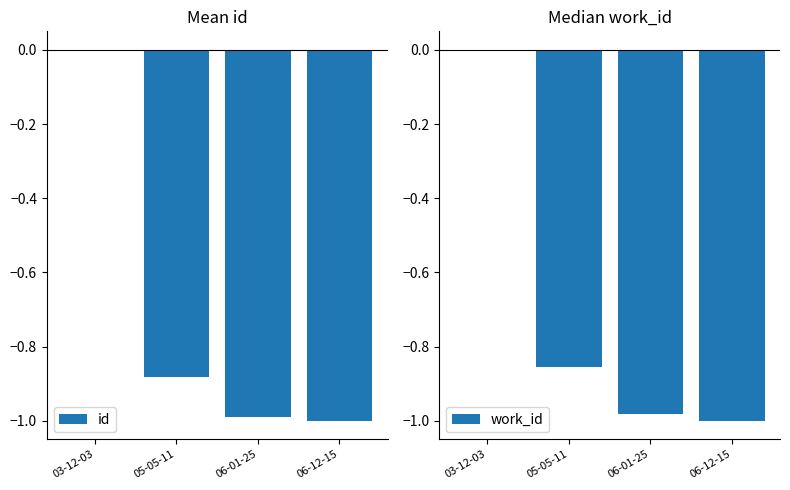

Is the value of id at 06-01-25 greater than the value of work_id at 03-12-03?

No